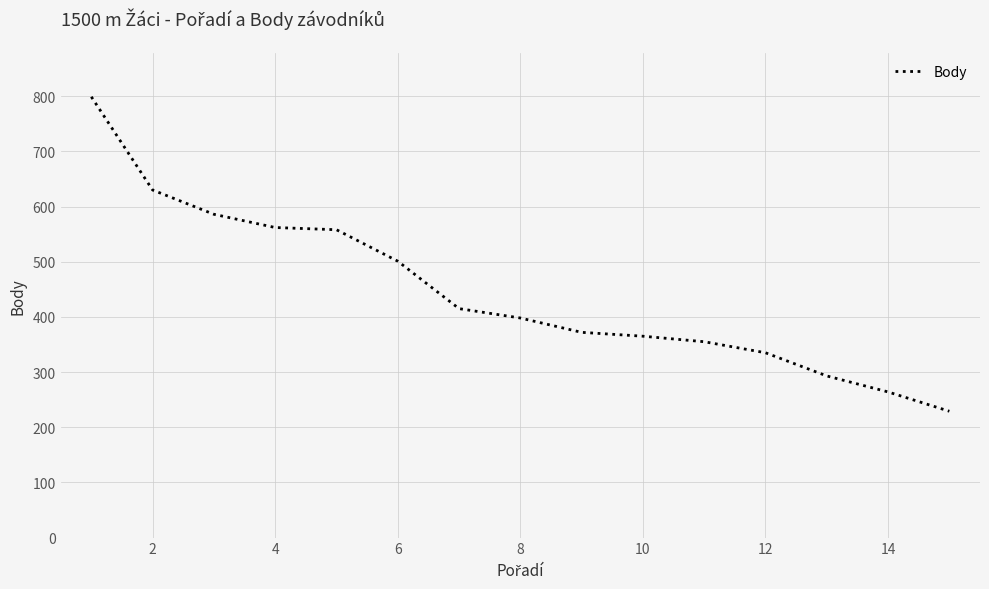

Count the number of categories in the chart.

15